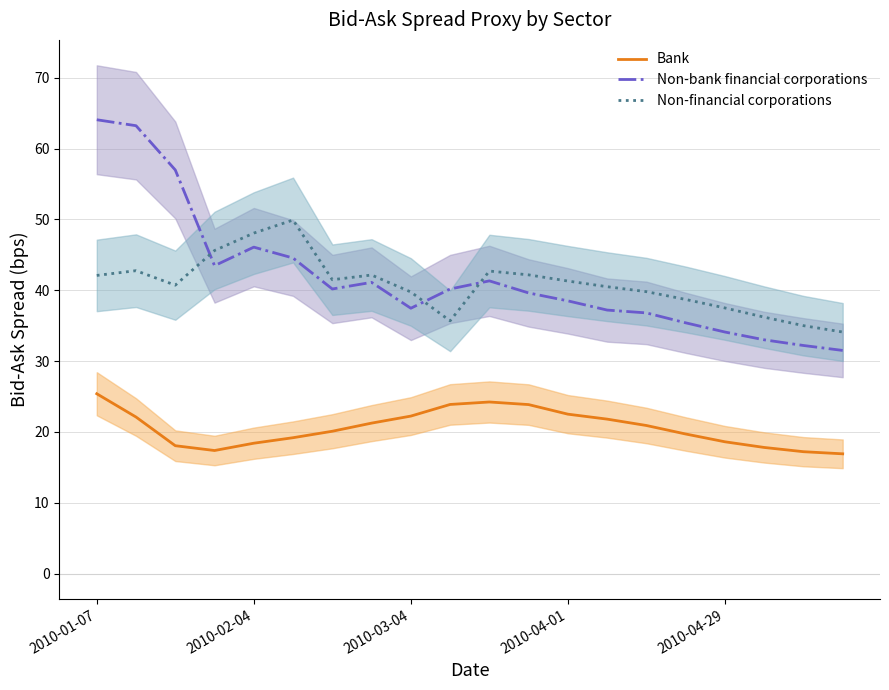

True or false: Non-bank financial corporations and Bank cross at least once.

False